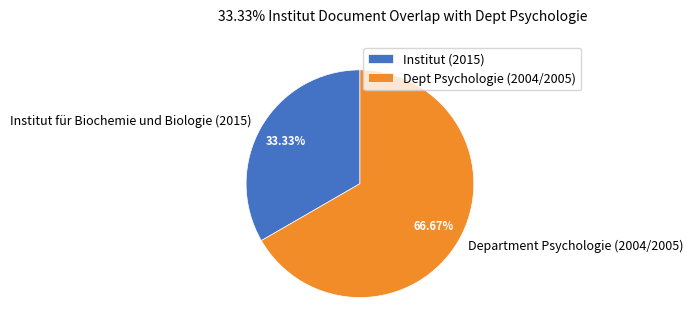

Does Department Psychologie (2004/2005) represent more than half of the total?

Yes